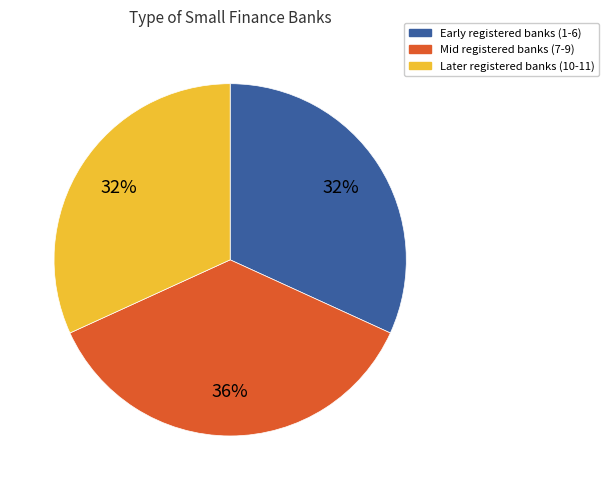

Which category has the biggest portion of the pie?

Mid registered banks (7-9)